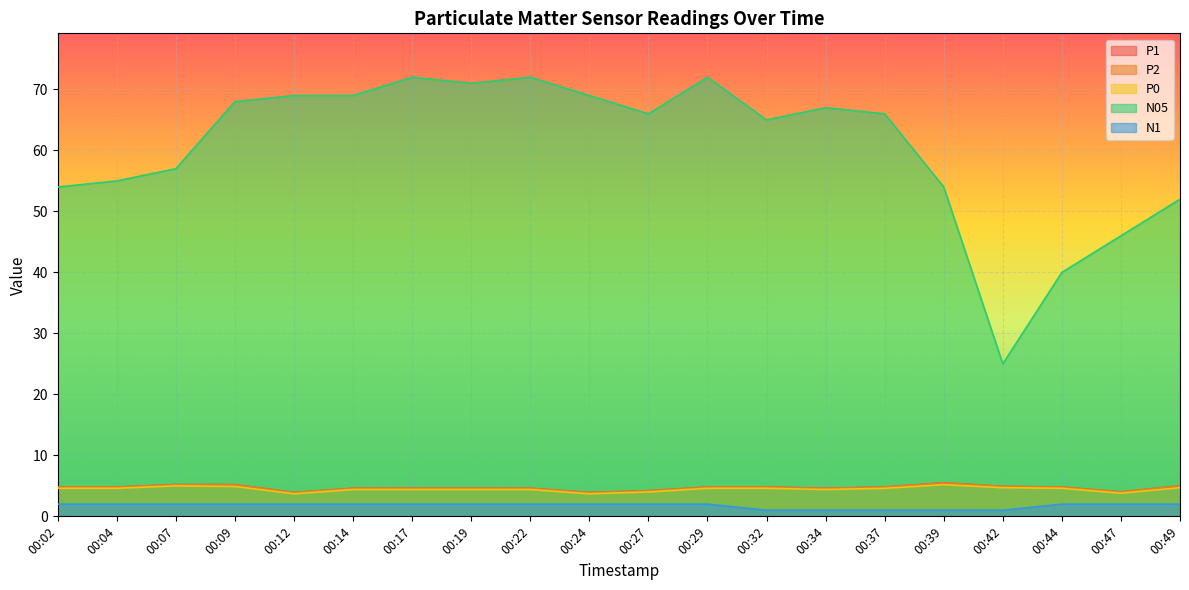

True or false: N1 has more than 0 points higher than both neighbors.

False